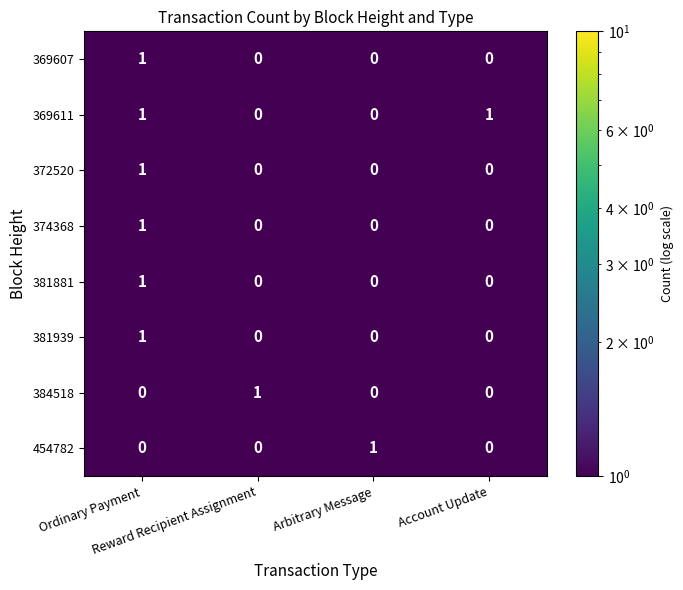

How many 381939 values are between 0 and 1?

4